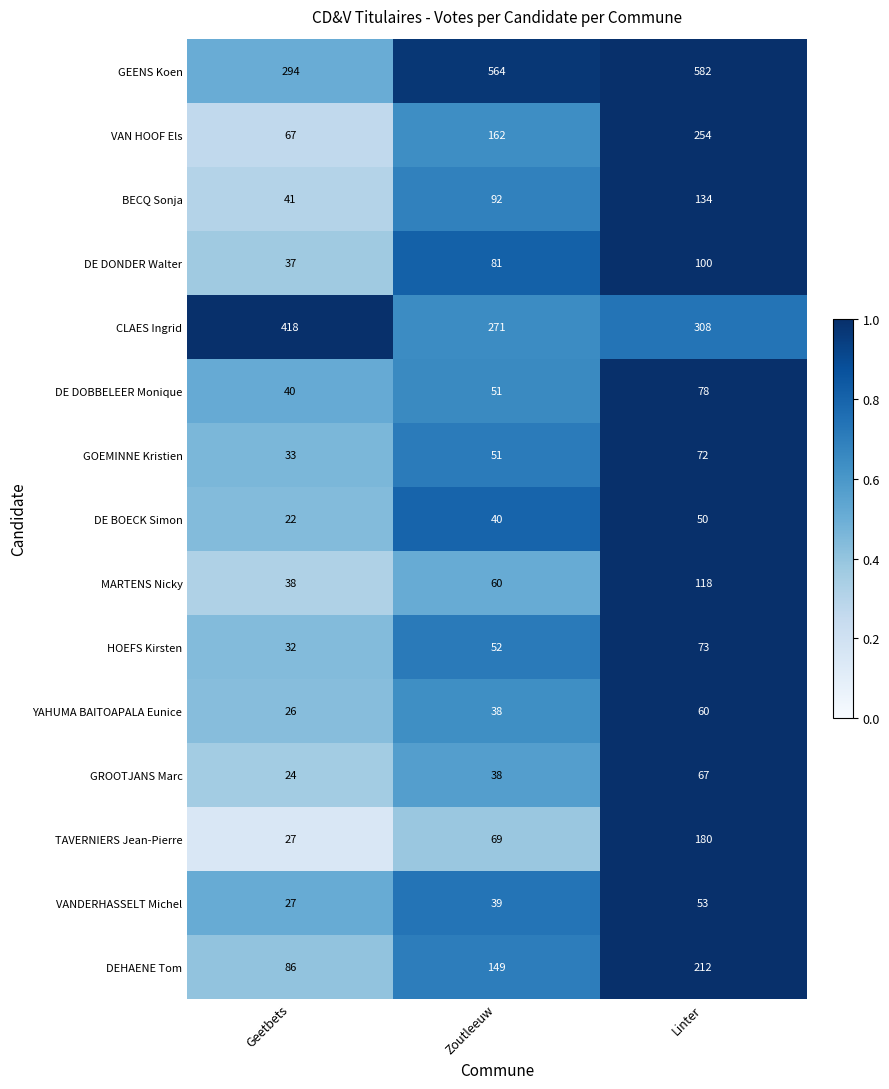

Which label corresponds to the smallest value in the chart?

Geetbets